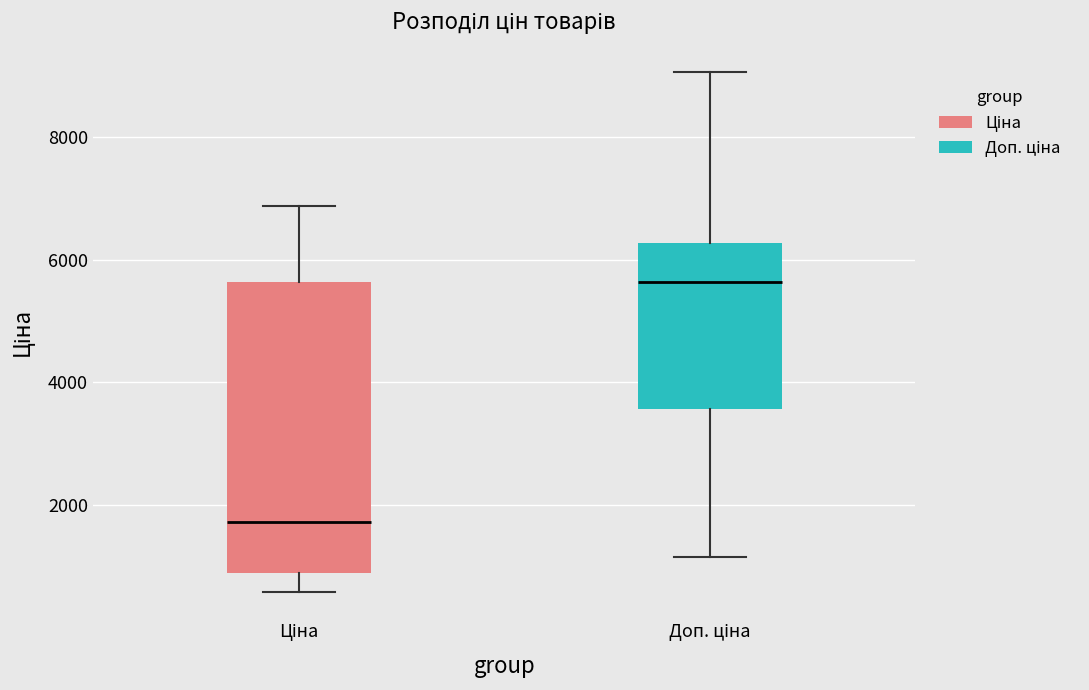

Where does the upper whisker of the box for Ціна end on the y-axis? The values are not printed on the chart, so give them approximately, as read against the axis.

6800